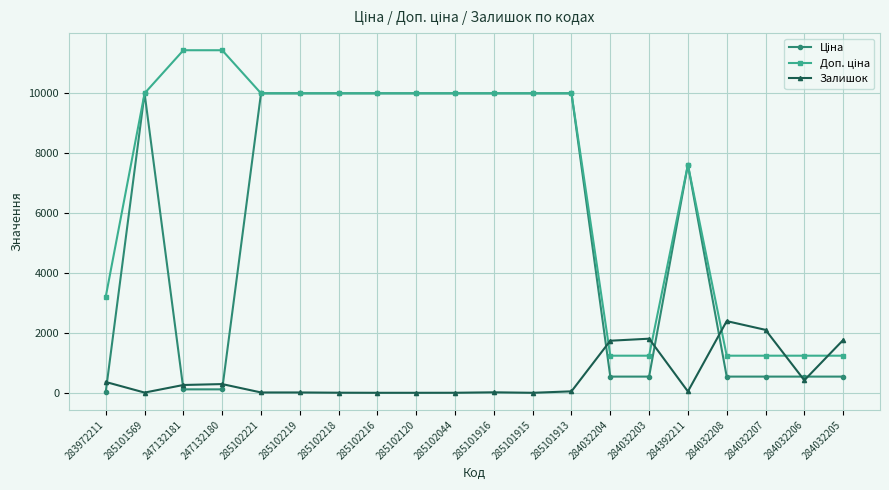

True or false: Залишок has more than 2 points higher than both neighbors.

True